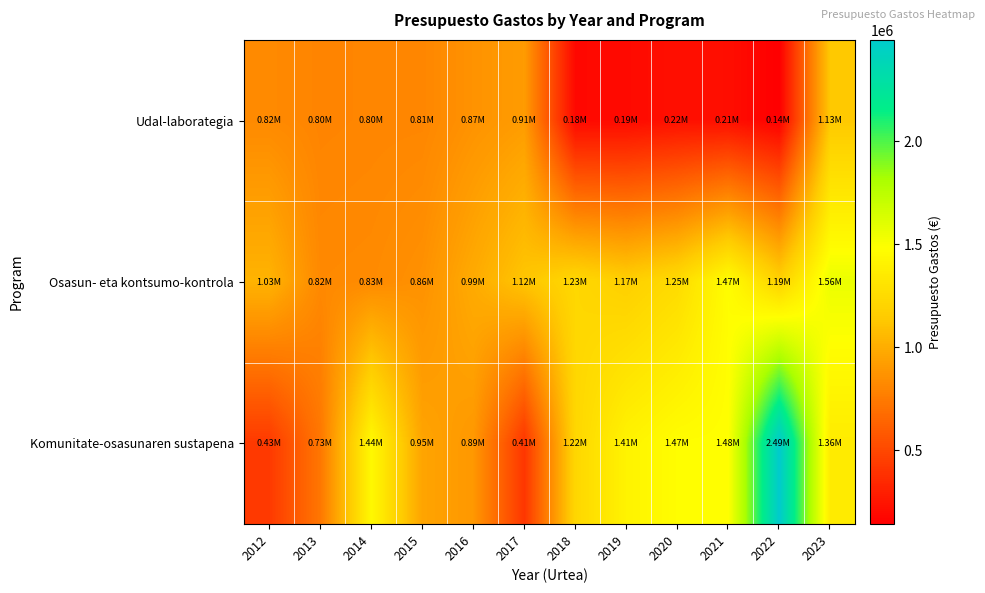

Reading left to right, list all the values displayed in this chart.

Udal-laborategia: 2012=824059.0	2013=797300.0	2014=803876.5	2015=806339.0	2016=867689.0	2017=912677.0	2018=183434.0	2019=192152.0	2020=220127.0	2021=212334.0	2022=139504.0	2023=1132683.0
Osasun- eta kontsumo-kontrola: 2012=1029067.9	2013=819799.0	2014=826553.0	2015=861910.2	2016=988144.8	2017=1120520.0	2018=1227535.5	2019=1173767.9	2020=1249325.8	2021=1472200.9	2022=1188426.1	2023=1559154.1
Komunitate-osasunaren sustapena: 2012=428117.0	2013=730101.0	2014=1442462.3	2015=954679.1	2016=894195.0	2017=408350.0	2018=1220041.0	2019=1409248.4	2020=1474454.2	2021=1480401.0	2022=2493446.6	2023=1355773.0